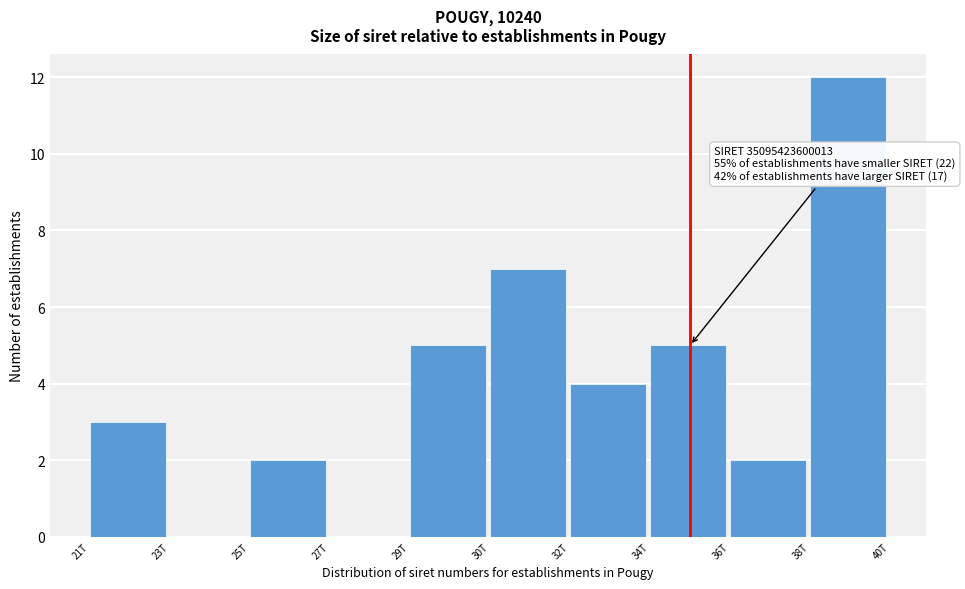

Reading left to right, what are all the values shown in this chart?

21T=3	23T=0	25T=2	27T=0	29T=5	30T=7	32T=4	34T=5	36T=2	38T=12